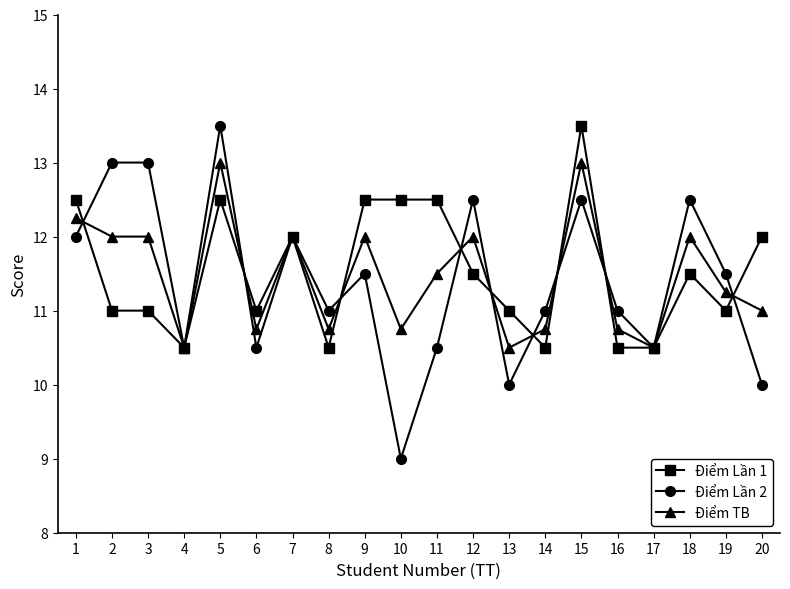

Which series has the largest total across all categories?

Điểm Lần 1